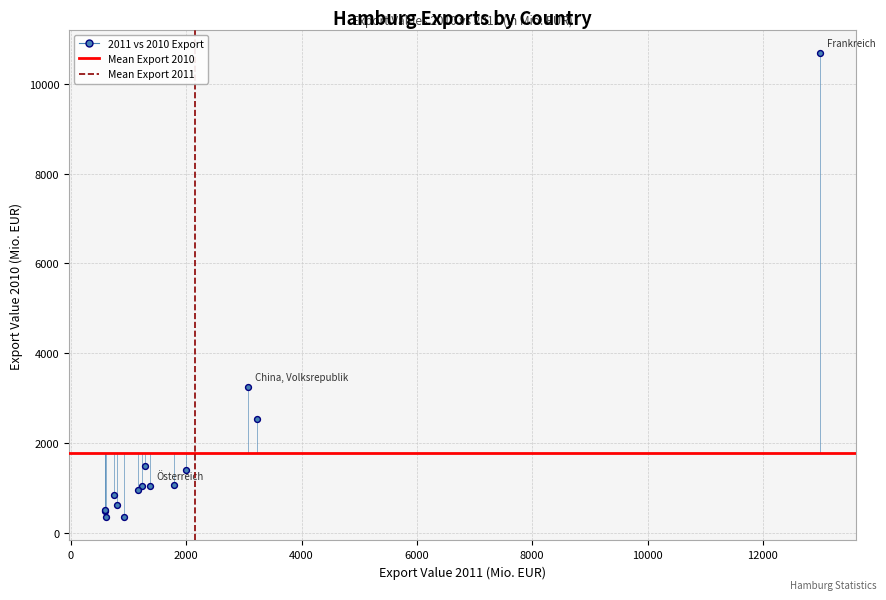

What Y value in the scatter plot is closest to 5520?

3248.7